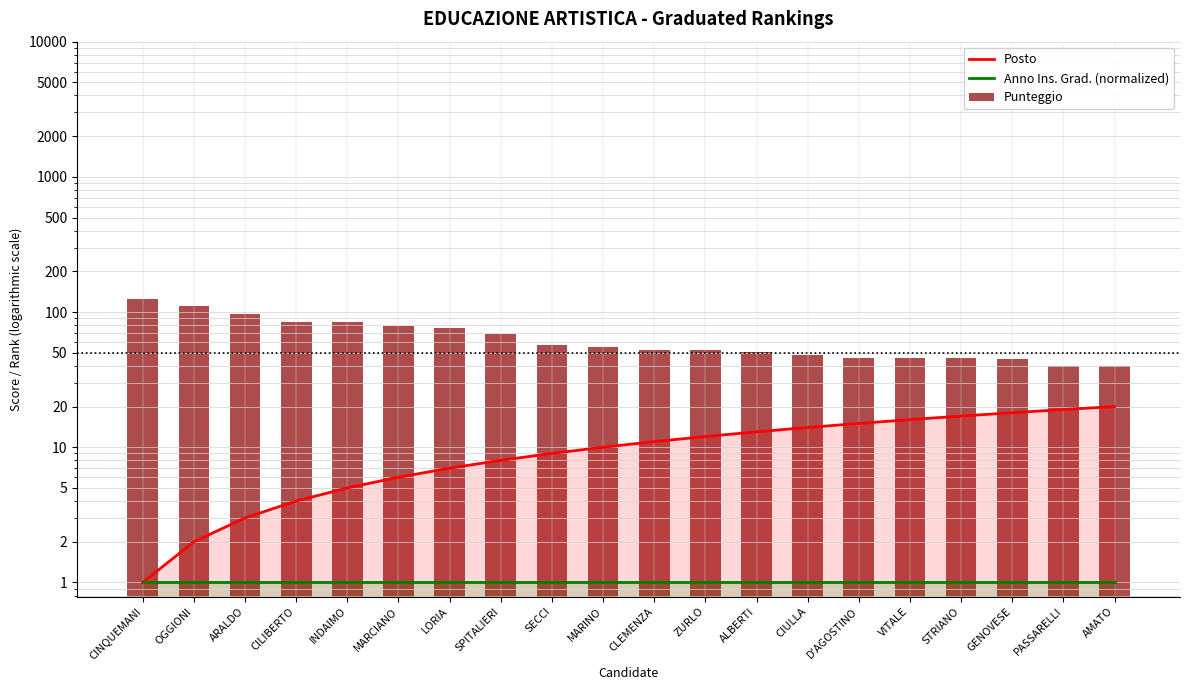

At which category is the sum across all series the highest?

CINQUEMANI